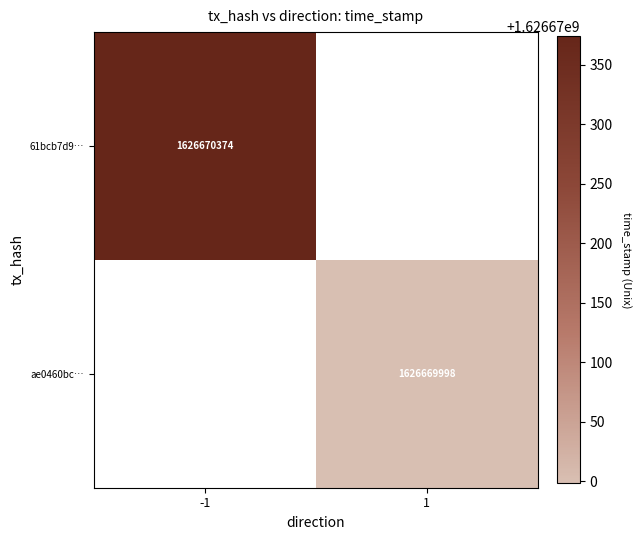

The value of ae0460bc… at 1 is 1626669998. True or false?

True